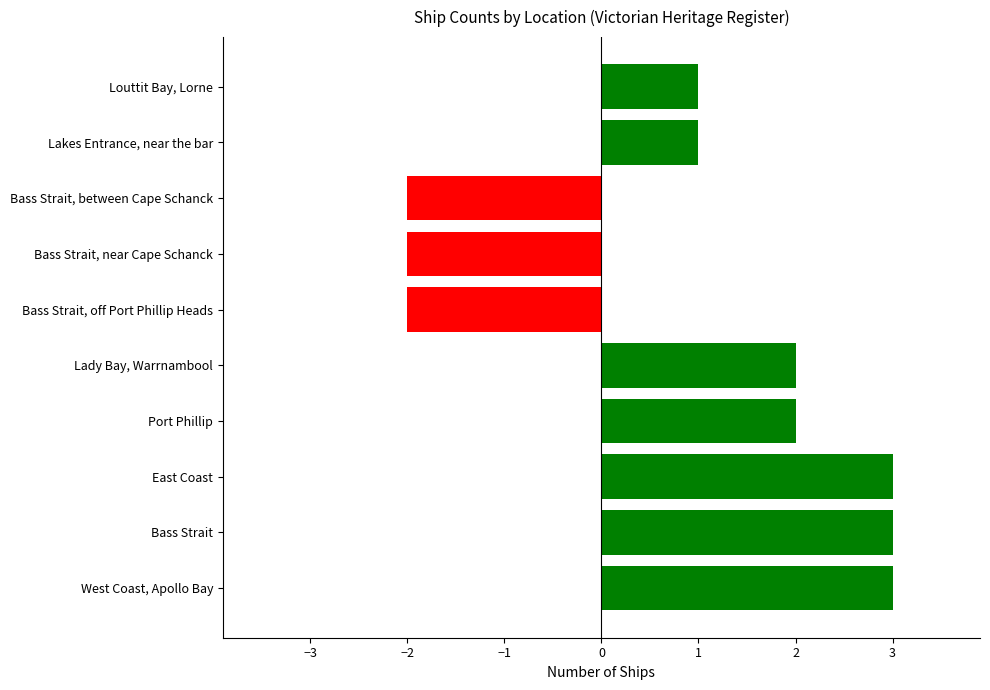

Count the values in the range -2 to 3.

10